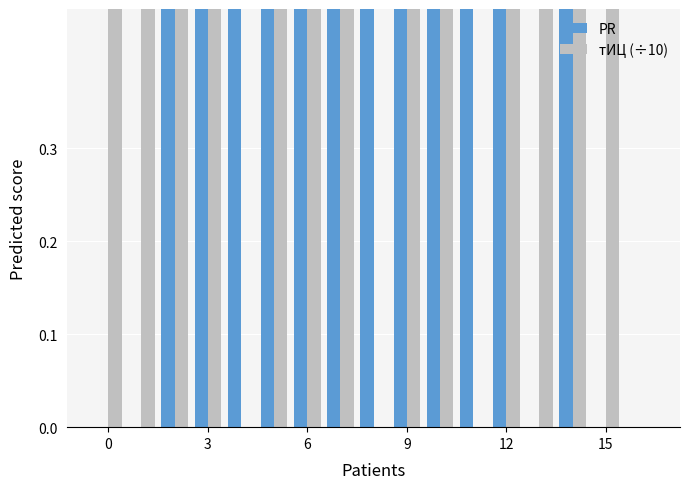

Which series has the largest total across all categories?

PR